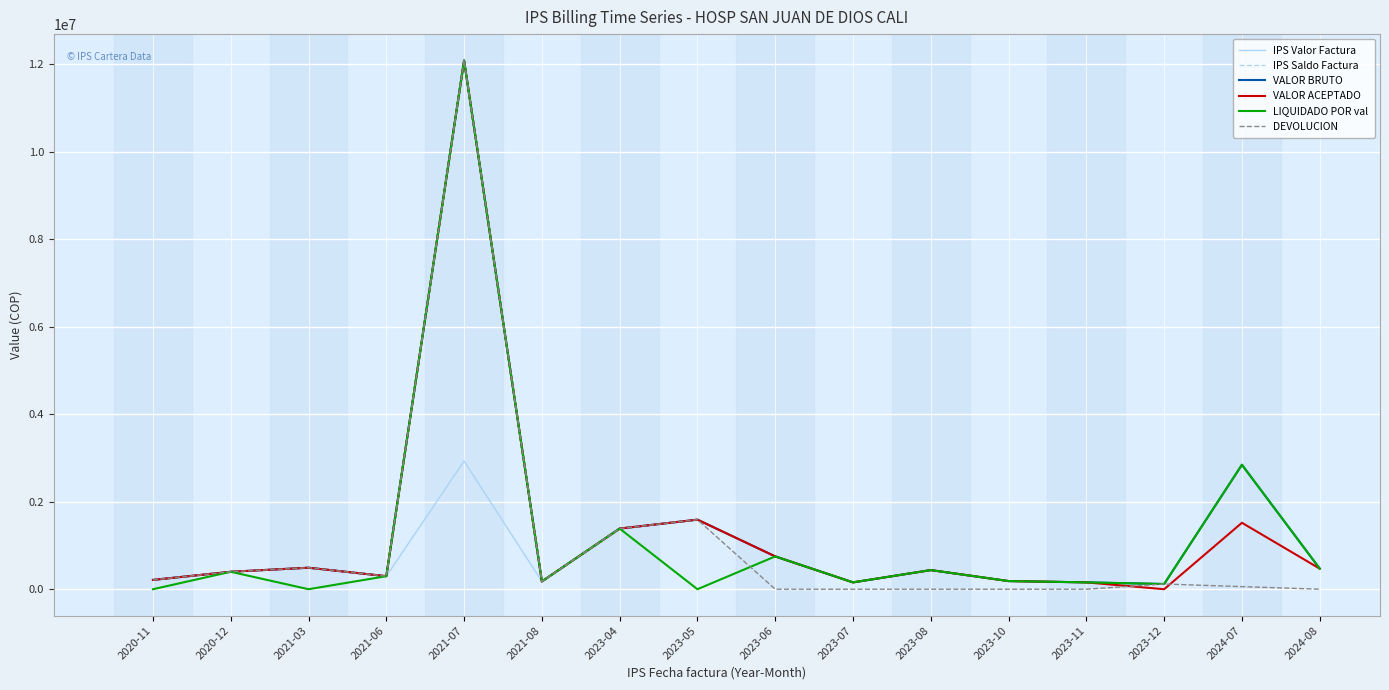

Does the chart have visible grid lines?

Yes